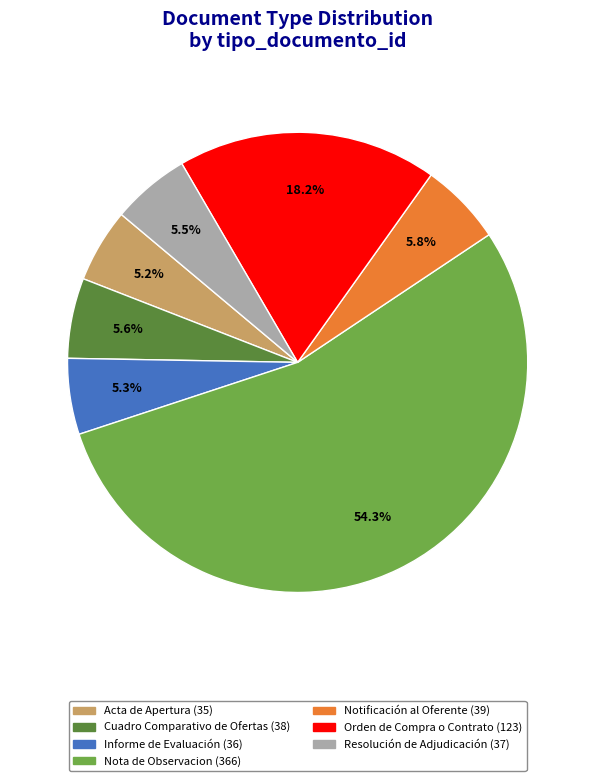

Which slice is the largest?

Nota de Observacion